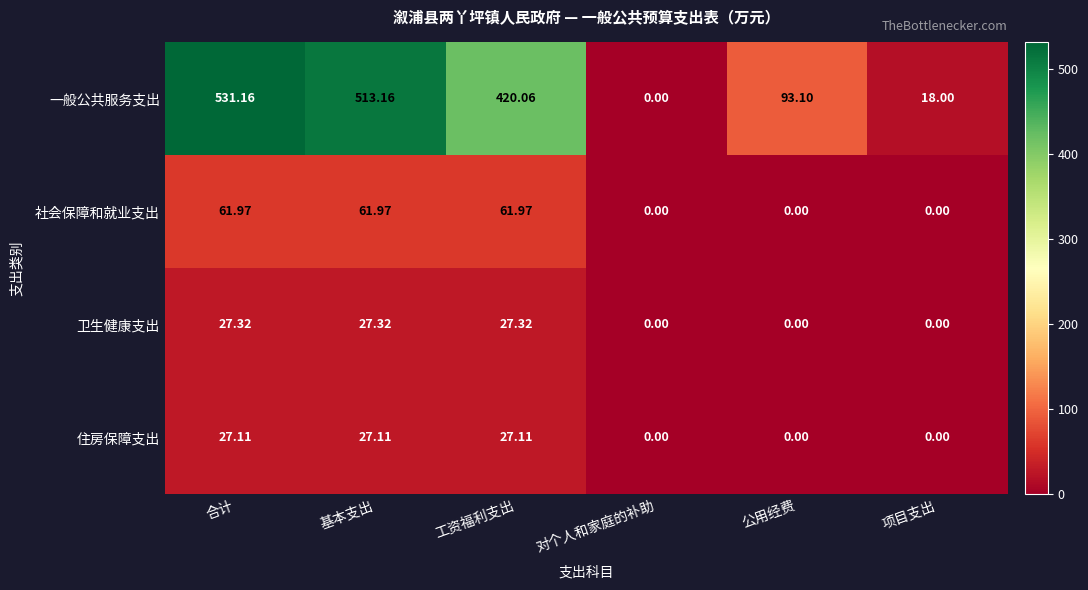

At which category does the chart reach its peak across all series?

合计